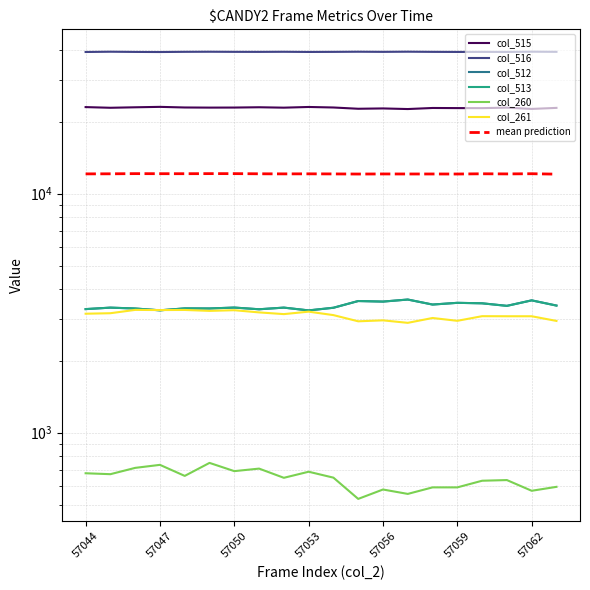

How many series are shown in this chart?

6